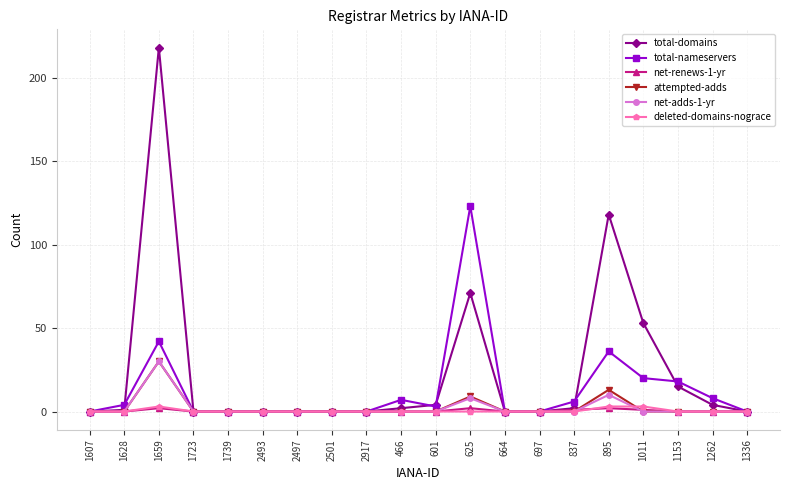

At how many categories does at least one series exceed 36?

4